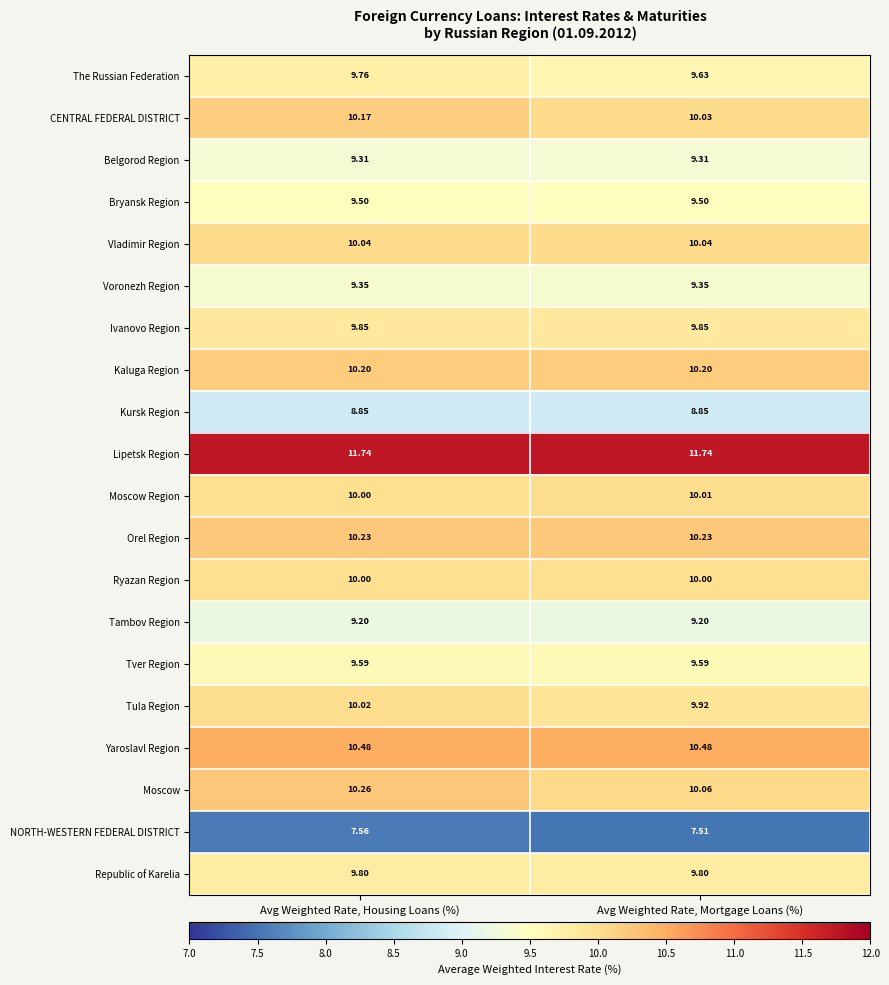

Count the number of categories in the chart.

2